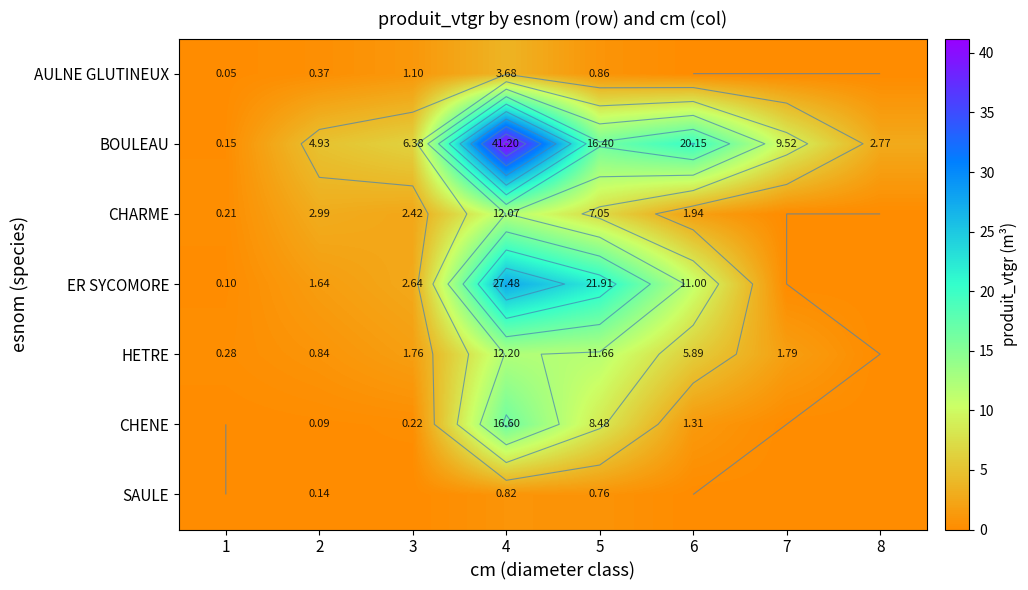

The value of ER SYCOMORE at 8 is 0.0. True or false?

True